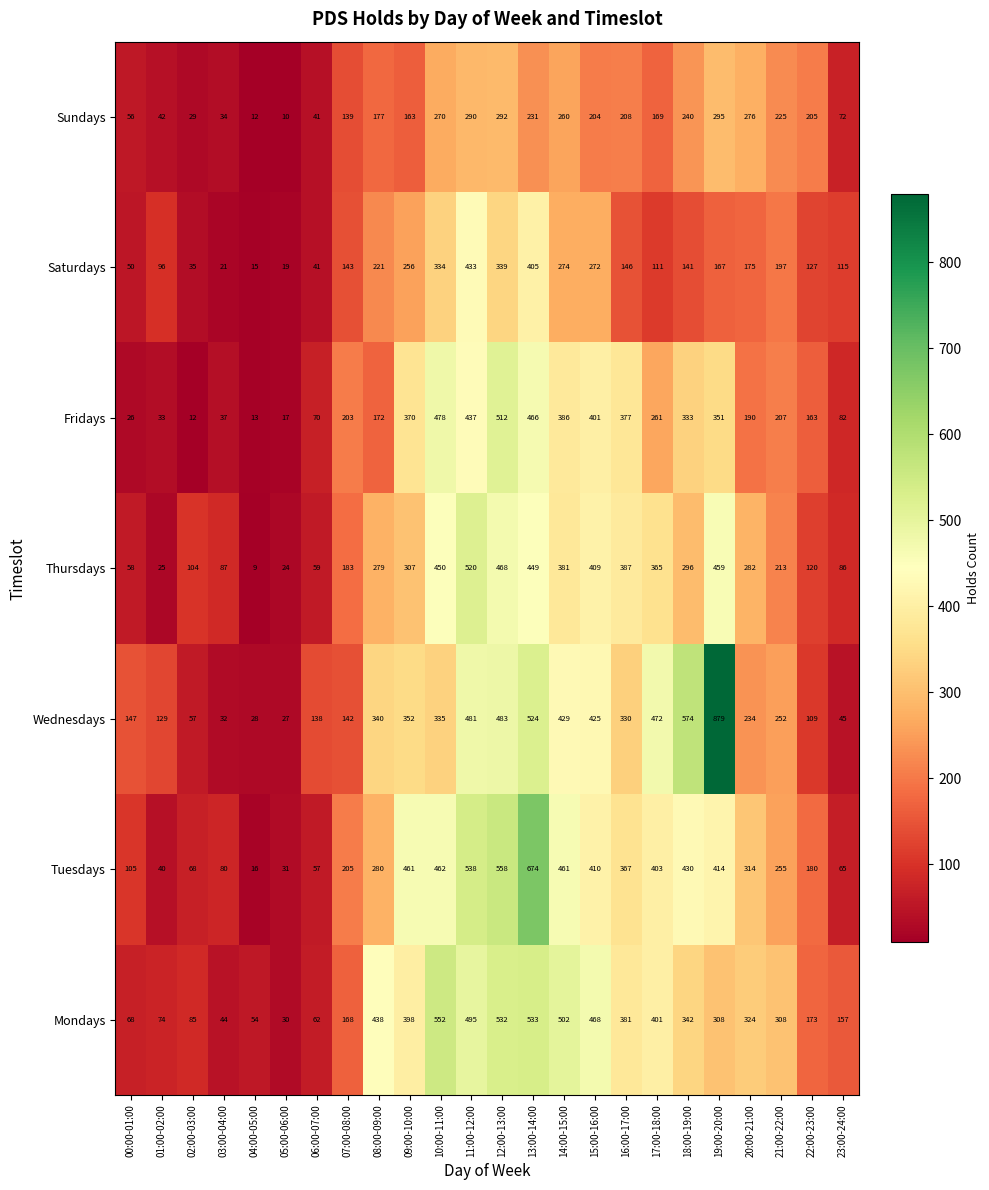

What is the sum of all Saturdays values?

4133